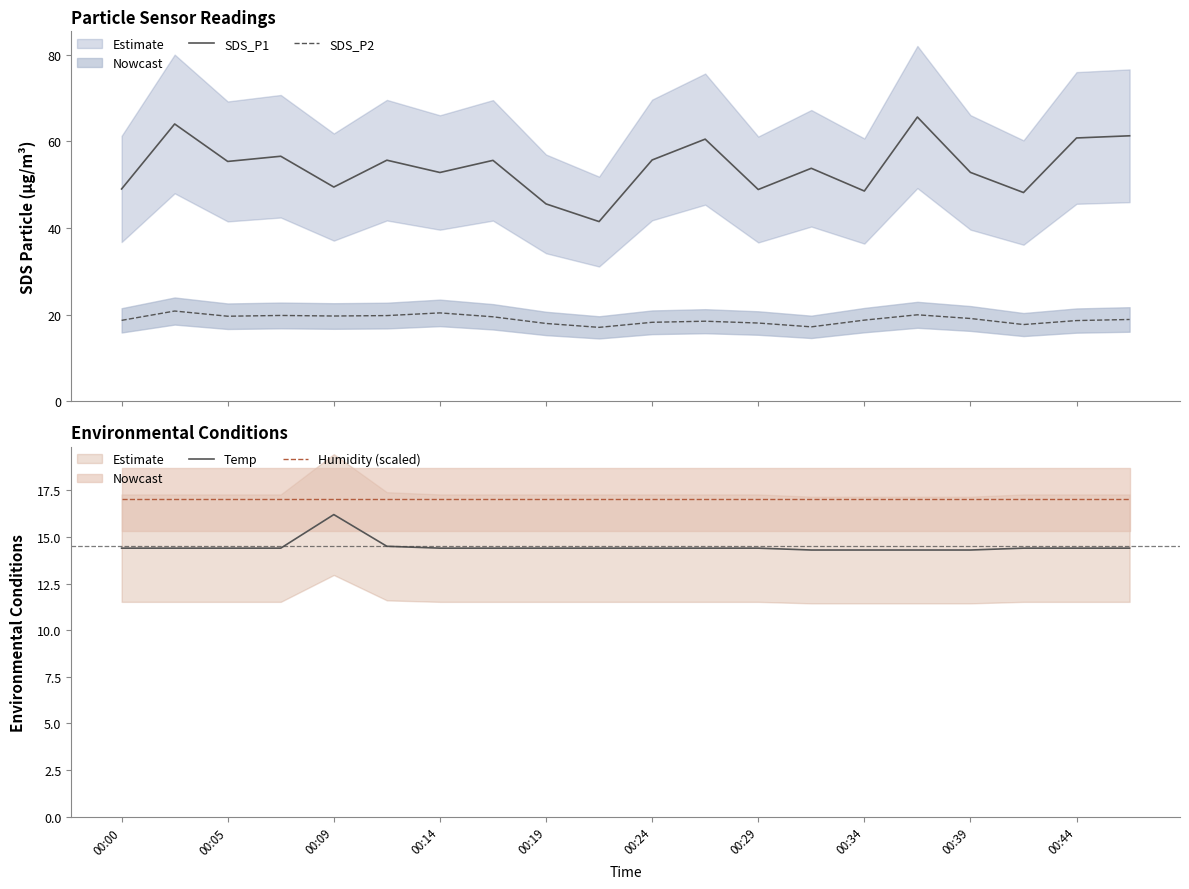

At which label does Humidity (scaled) reach its minimum?

00:00